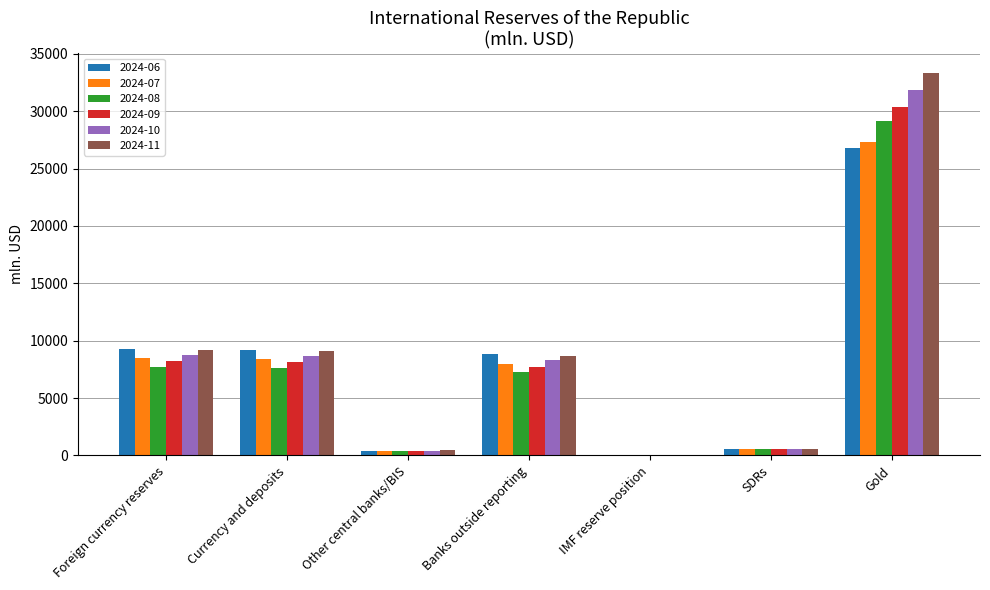

What is the maximum value for 2024-07?

27318.9